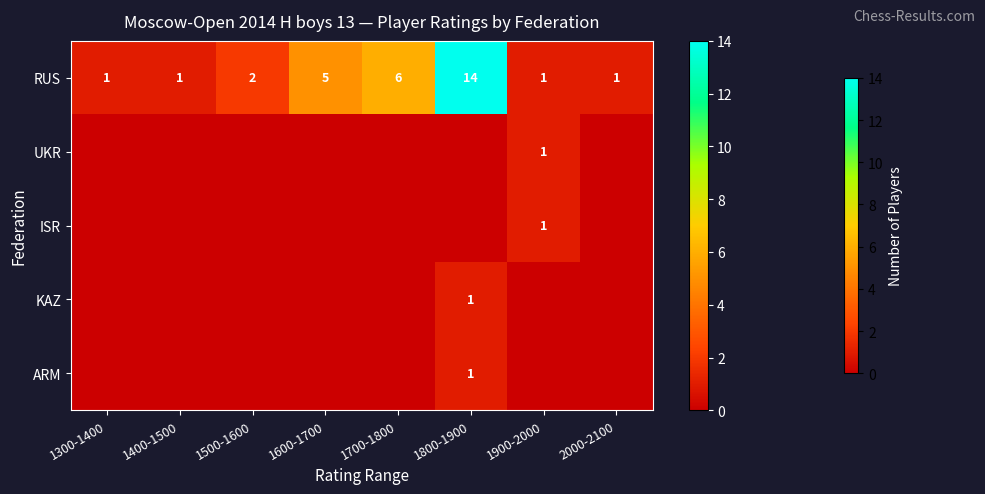

The RUS series shows 2 at 1500-1600. True or false?

True